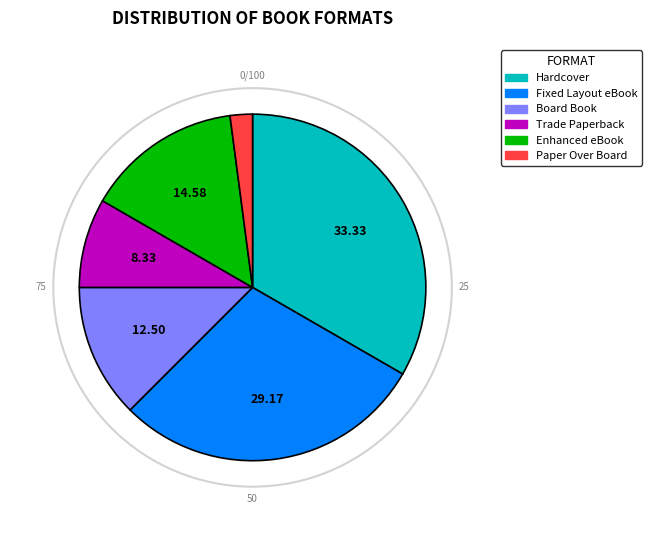

Combined, do Hardcover and Paper Over Board account for over 50%?

No